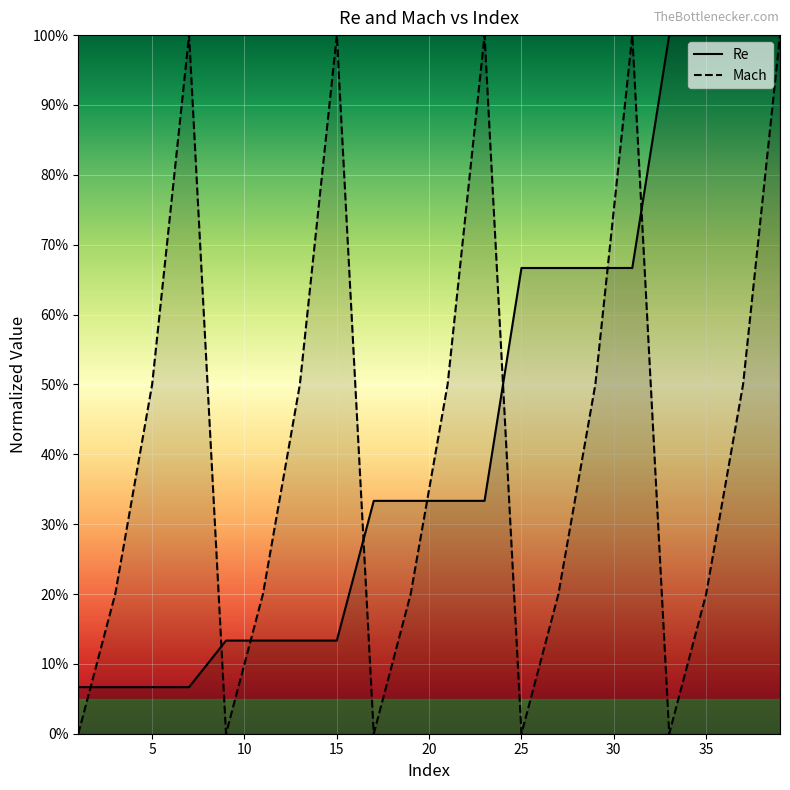

Which series has the widest spread of values?

Mach